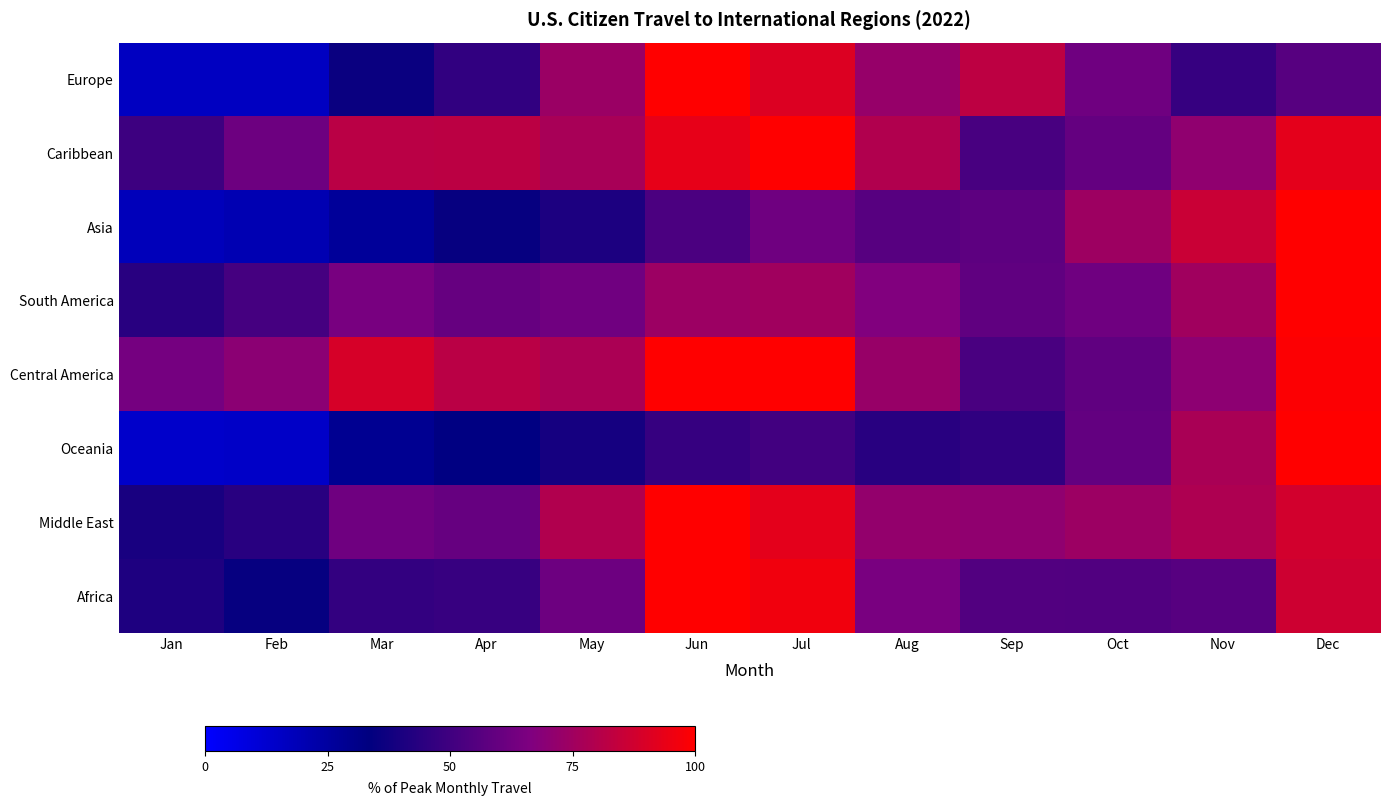

What is the greatest value displayed?

100.0